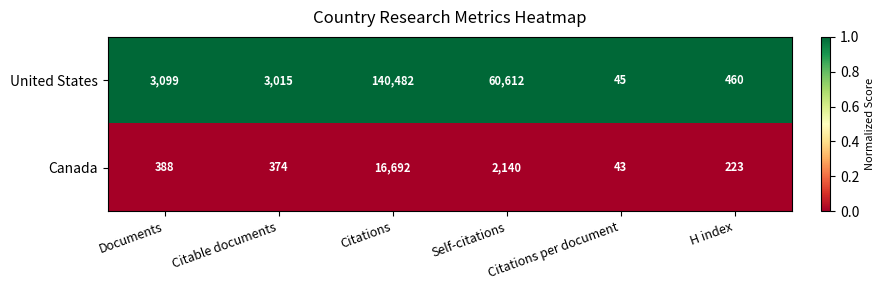

Which series has the largest range (max minus min)?

United States